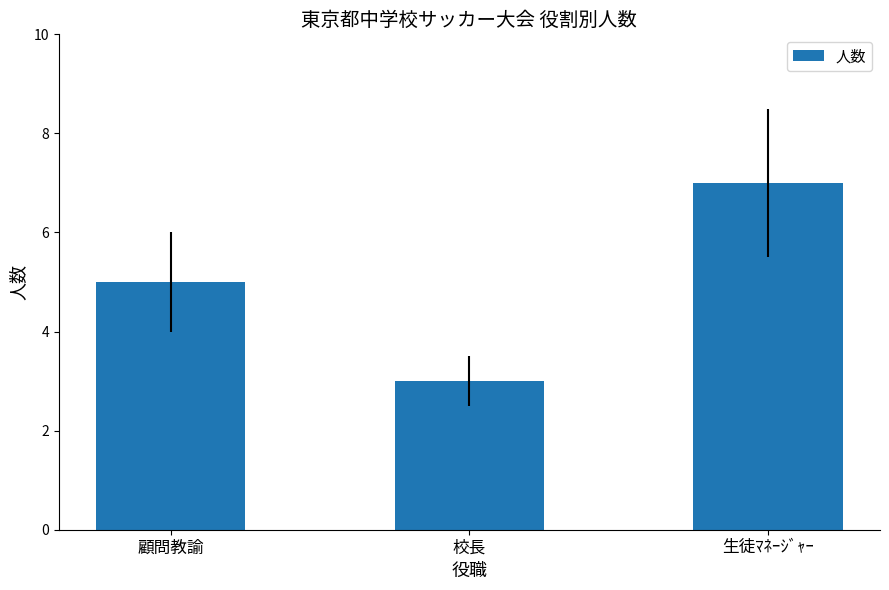

What is the approximate value at 生徒ﾏﾈｰｼﾞｬｰ?

7